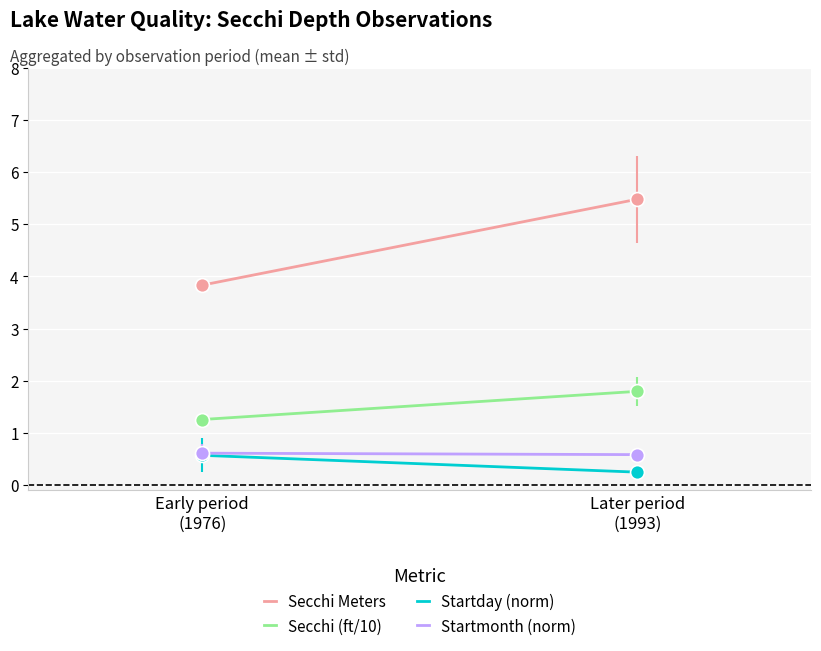

True or false: Startday (norm) has a value of 0.6 at Early period
(1976).

True